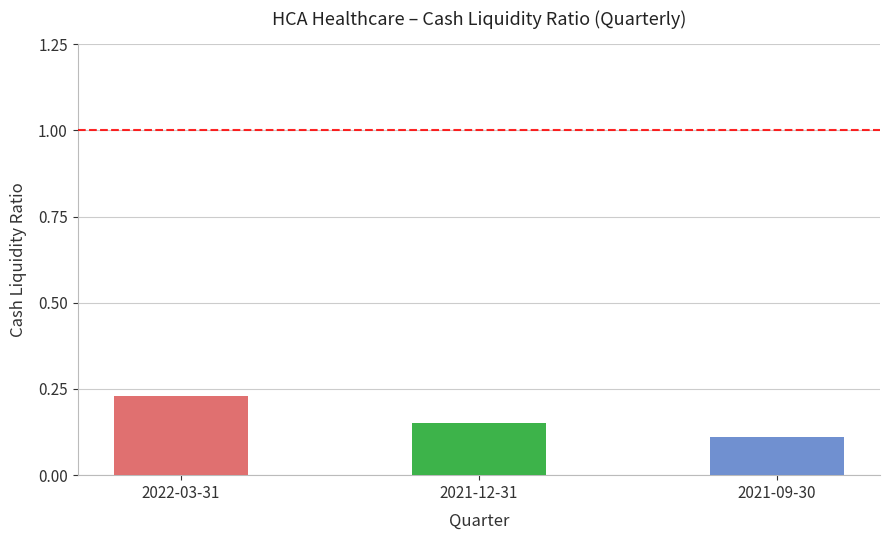

What is the sum of all values?

0.5